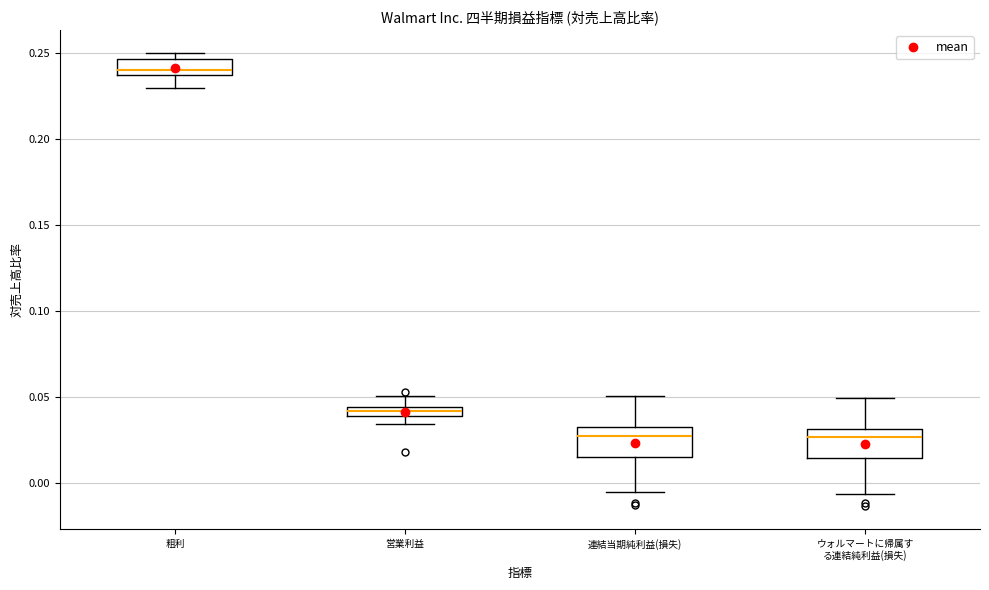

Which box has the highest median line?

粗利